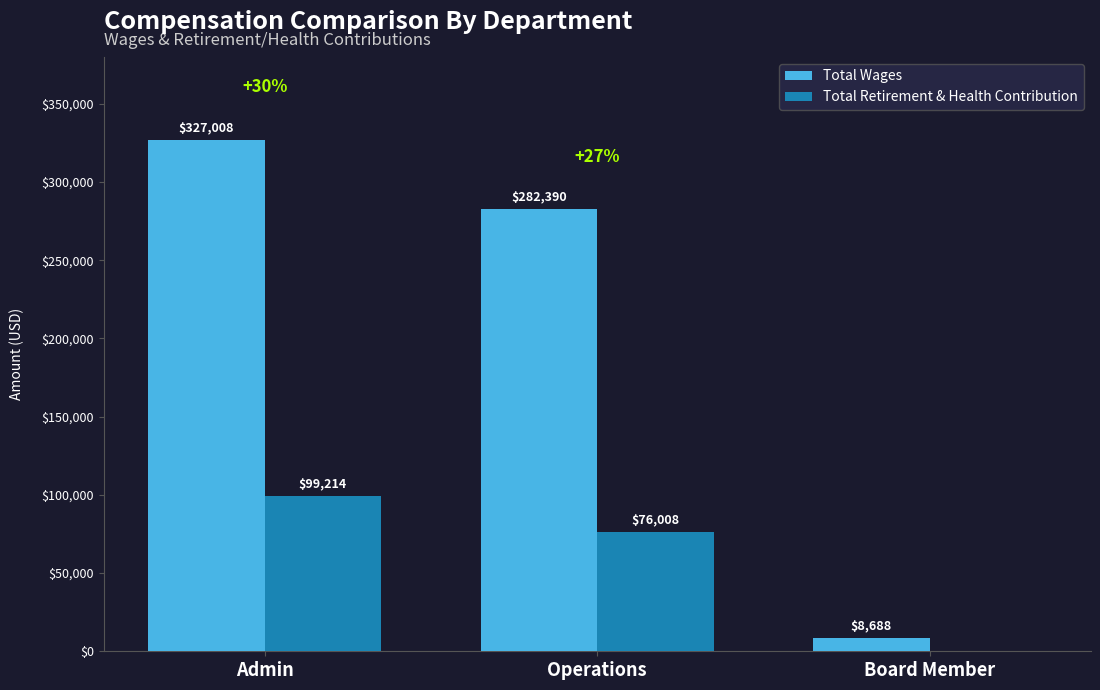

Reading left to right, transcribe all the data shown in this chart.

Total Wages: 327008	282390	8688
Total Retirement & Health Contribution: 99214	76008	0